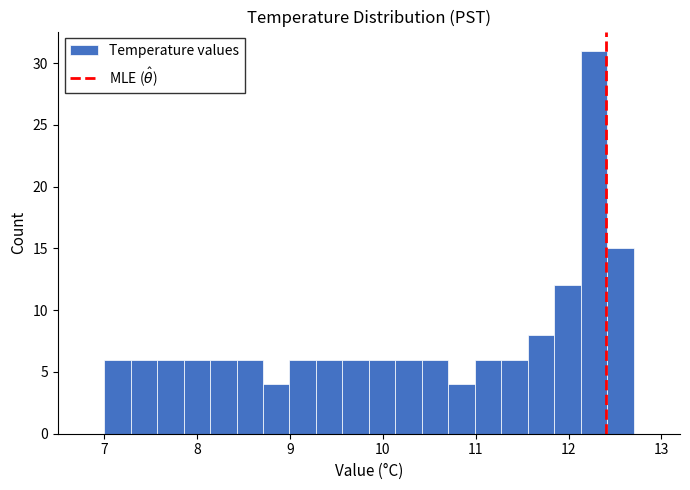

Around what value on the x-axis is the tallest bar? Give the approximate position of its centre, as read against the axis.

12.3